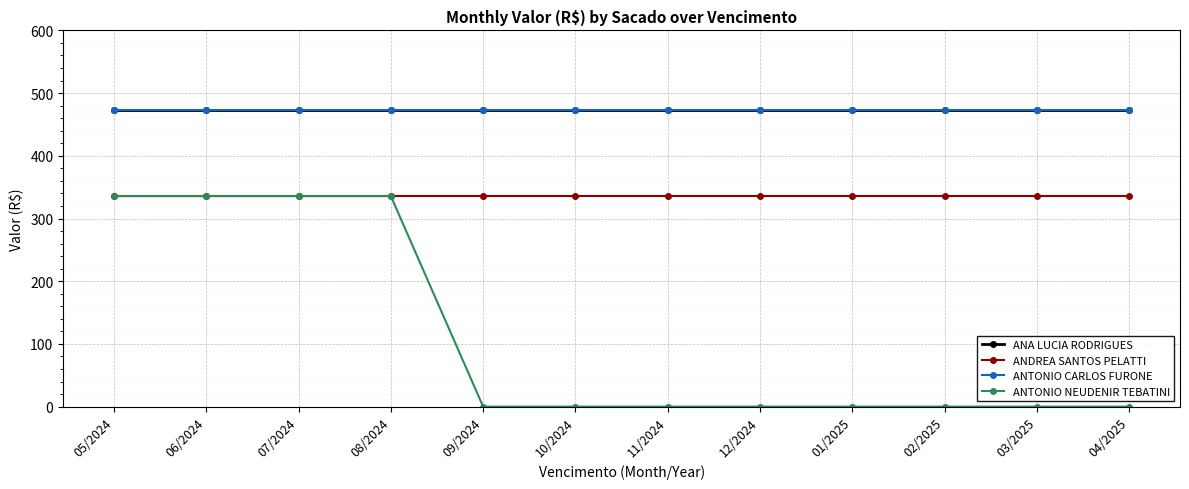

Is this an area chart (filled region under the line)?

No